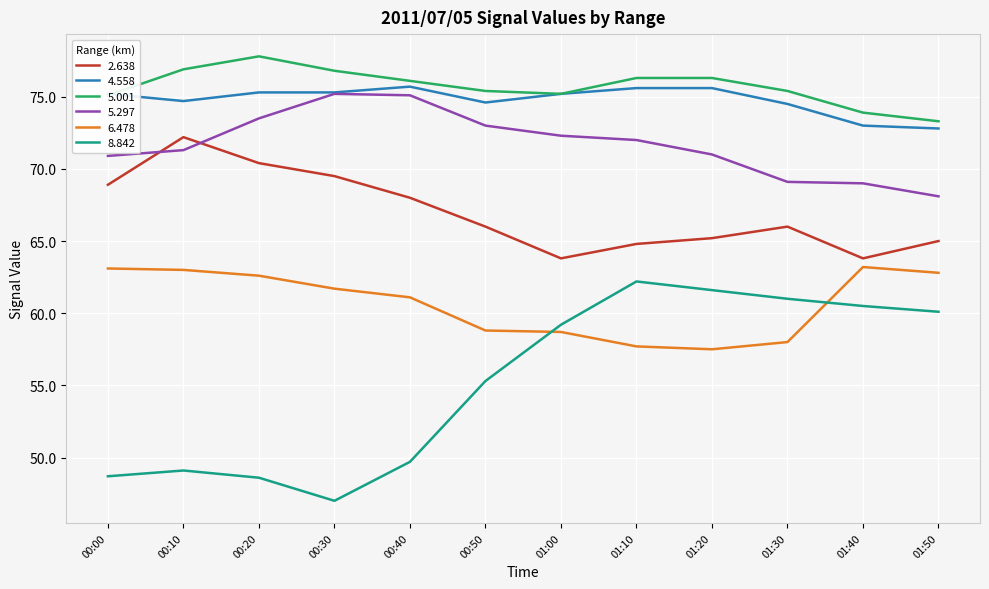

What position from the right is 00:30?

9